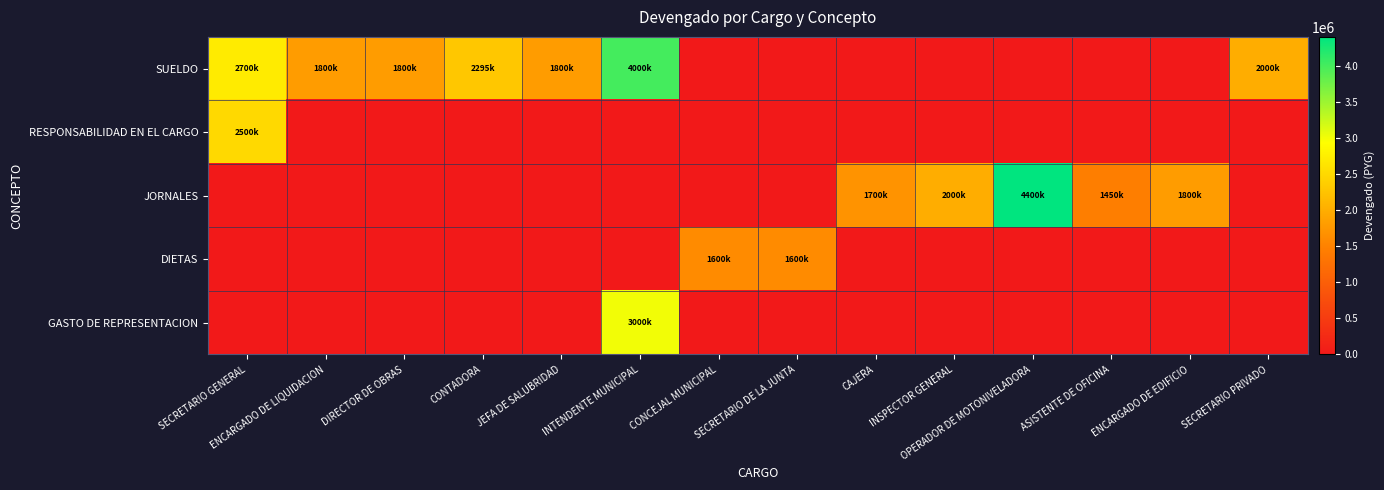

At how many categories does at least one series exceed 423181?

14